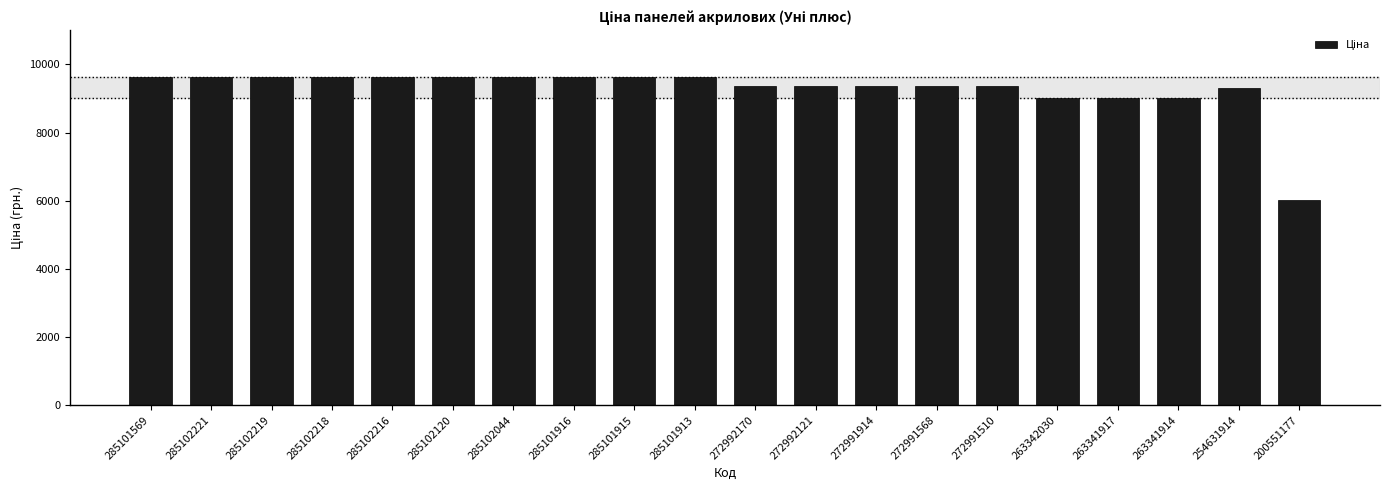

What is the label of the 15th bar from the right?

285102120